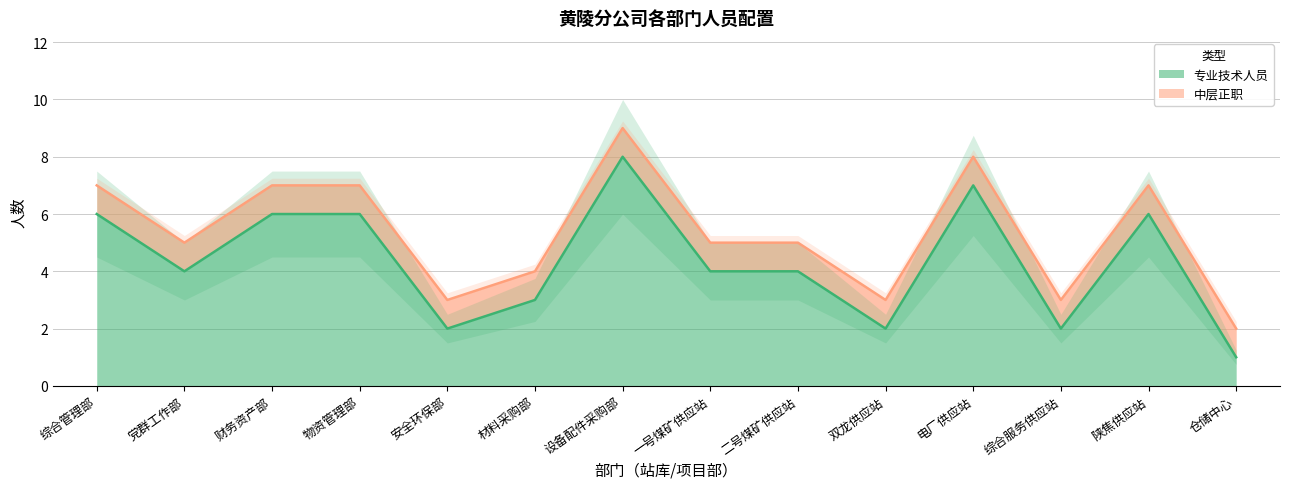

How many lines are shown in the chart?

1